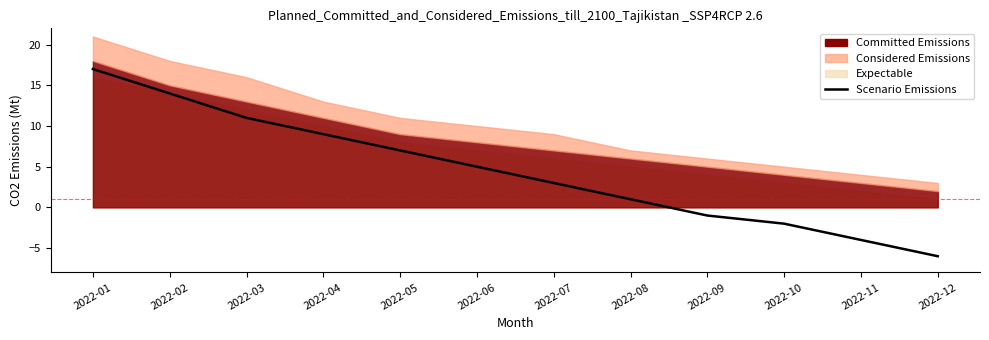

What is the difference between the values at 2022-12 and 2022-07?

9